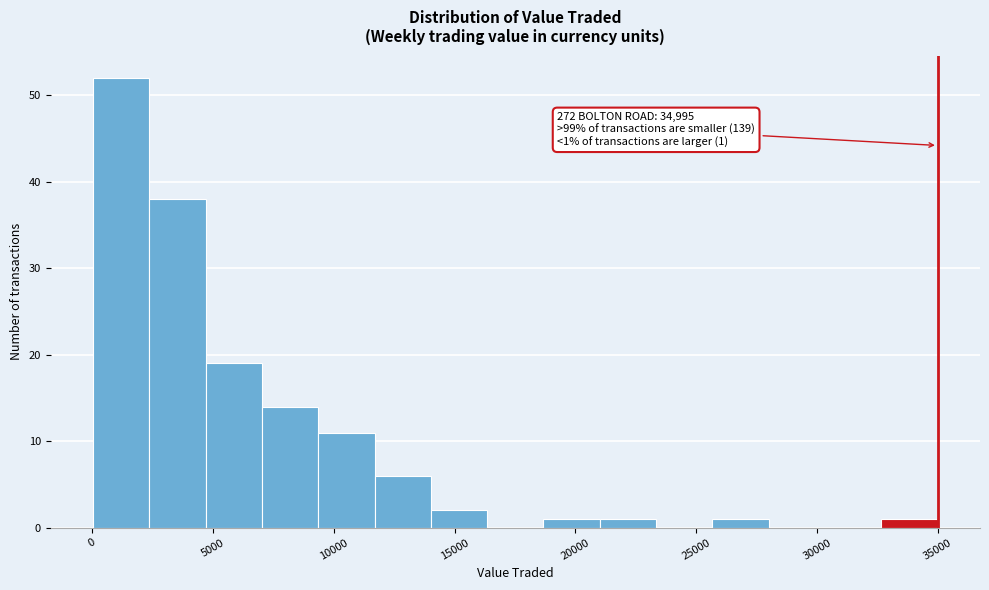

Over which range of the x-axis is the bar tallest?

0 to 2500